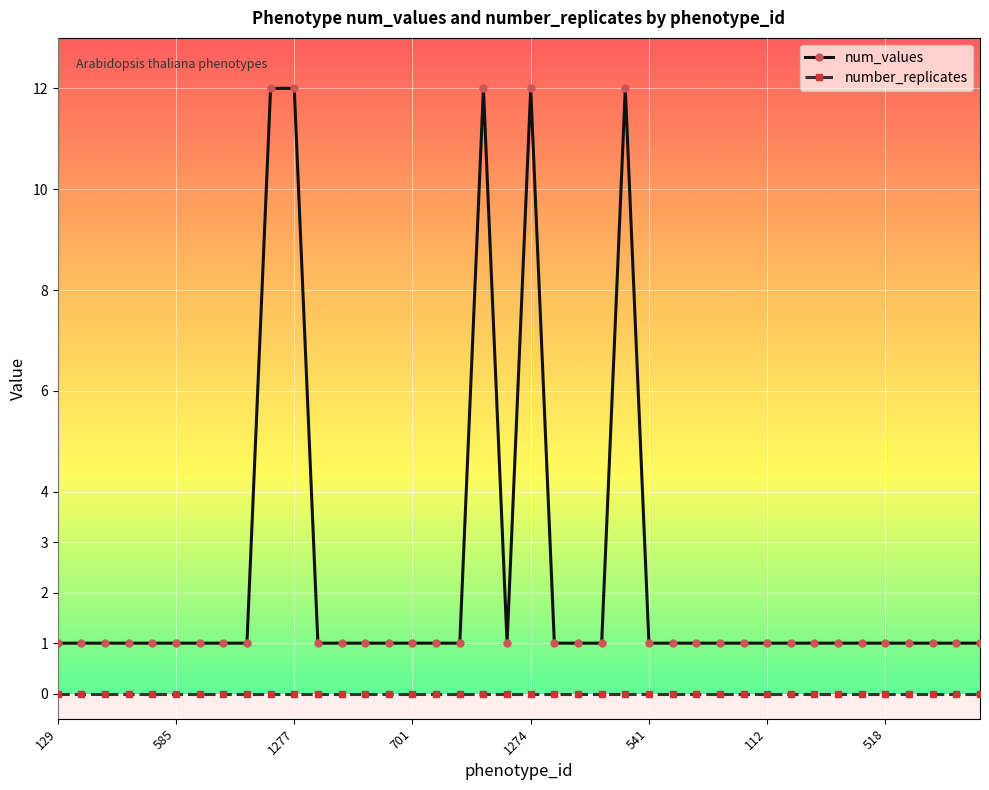

Reading left to right, list all the values displayed in this chart.

num_values: 1	1	1	1	1	1	1	1	1	12	12	1	1	1	1	1	1	1	12	1	12	1	1	1	12	1	1	1	1	1	1	1	1	1	1	1	1	1	1	1
number_replicates: 0	0	0	0	0	0	0	0	0	0	0	0	0	0	0	0	0	0	0	0	0	0	0	0	0	0	0	0	0	0	0	0	0	0	0	0	0	0	0	0